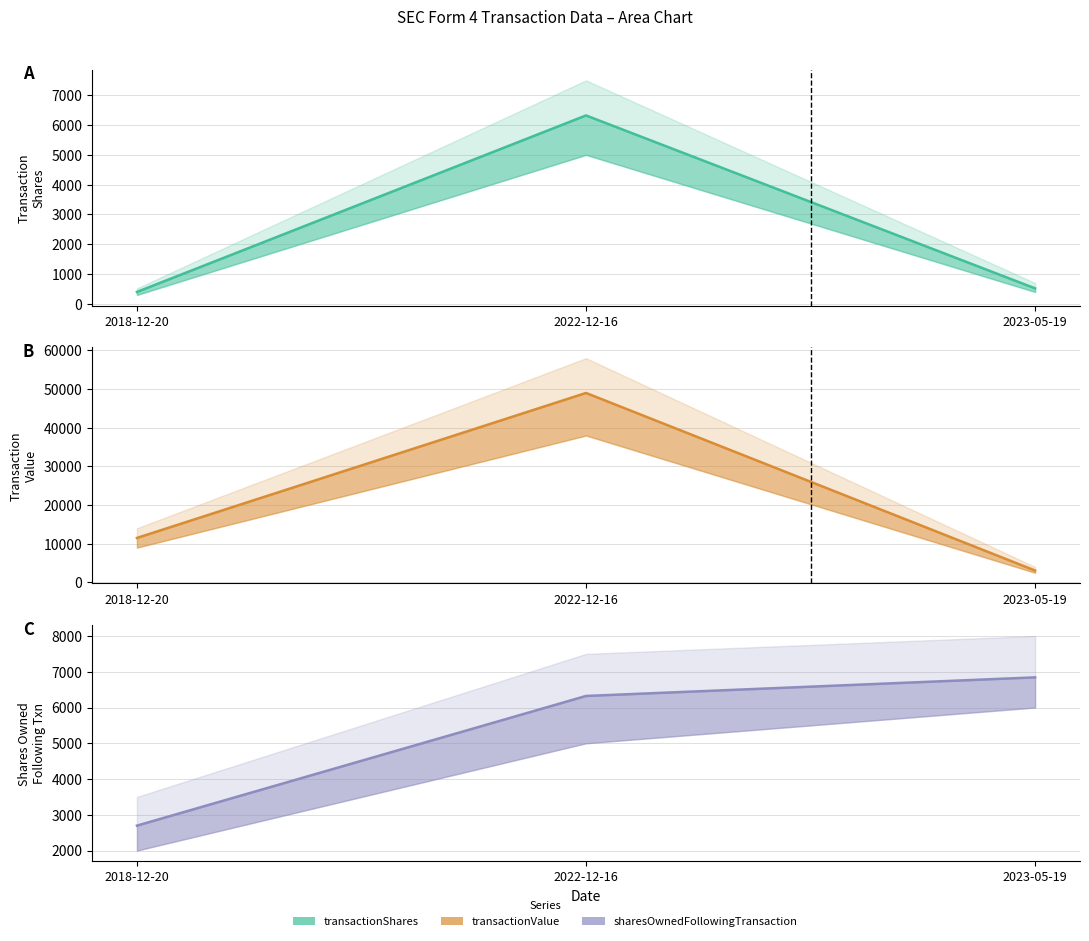

What is the spread (max minus min) of values at 2022-12-16?

42680